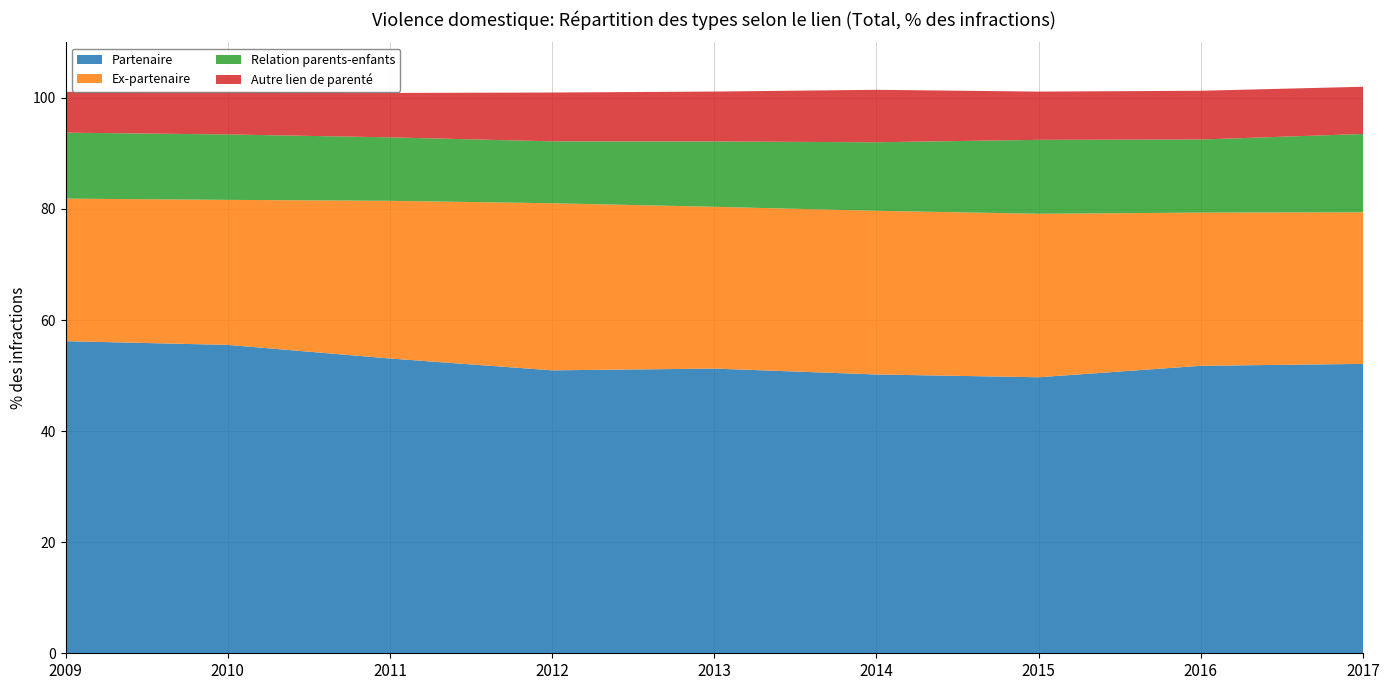

Reading left to right, list all the values displayed in this chart.

Partenaire: 56.2	55.5	53.1	50.9	51.3	50.2	49.7	51.8	52.1
Ex-partenaire: 25.7	26.1	28.4	30.1	29.1	29.5	29.4	27.6	27.3
Relation parents-enfants: 11.9	11.8	11.4	11.2	11.8	12.3	13.3	13.2	14.1
Autre lien de parenté: 7.4	7.7	8.0	8.8	9.0	9.4	8.7	8.8	8.5